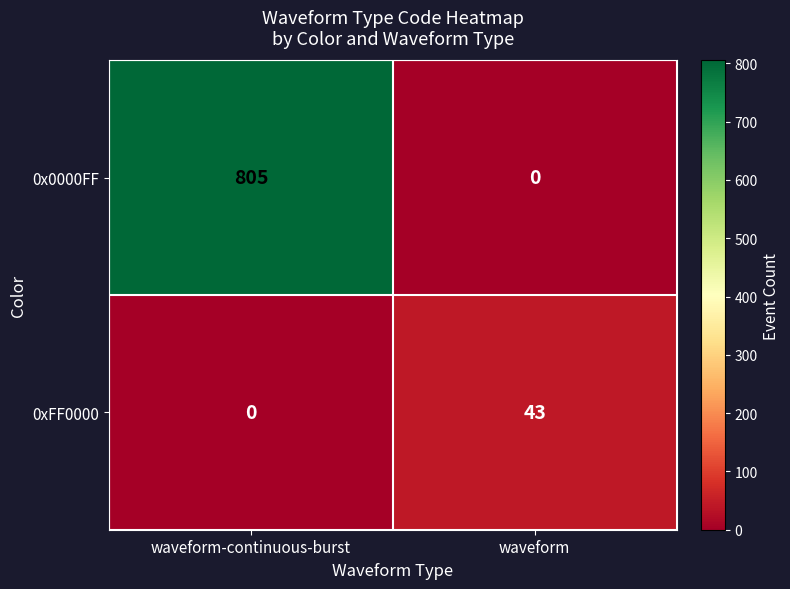

What is the difference between the highest and lowest values at waveform-continuous-burst?

805